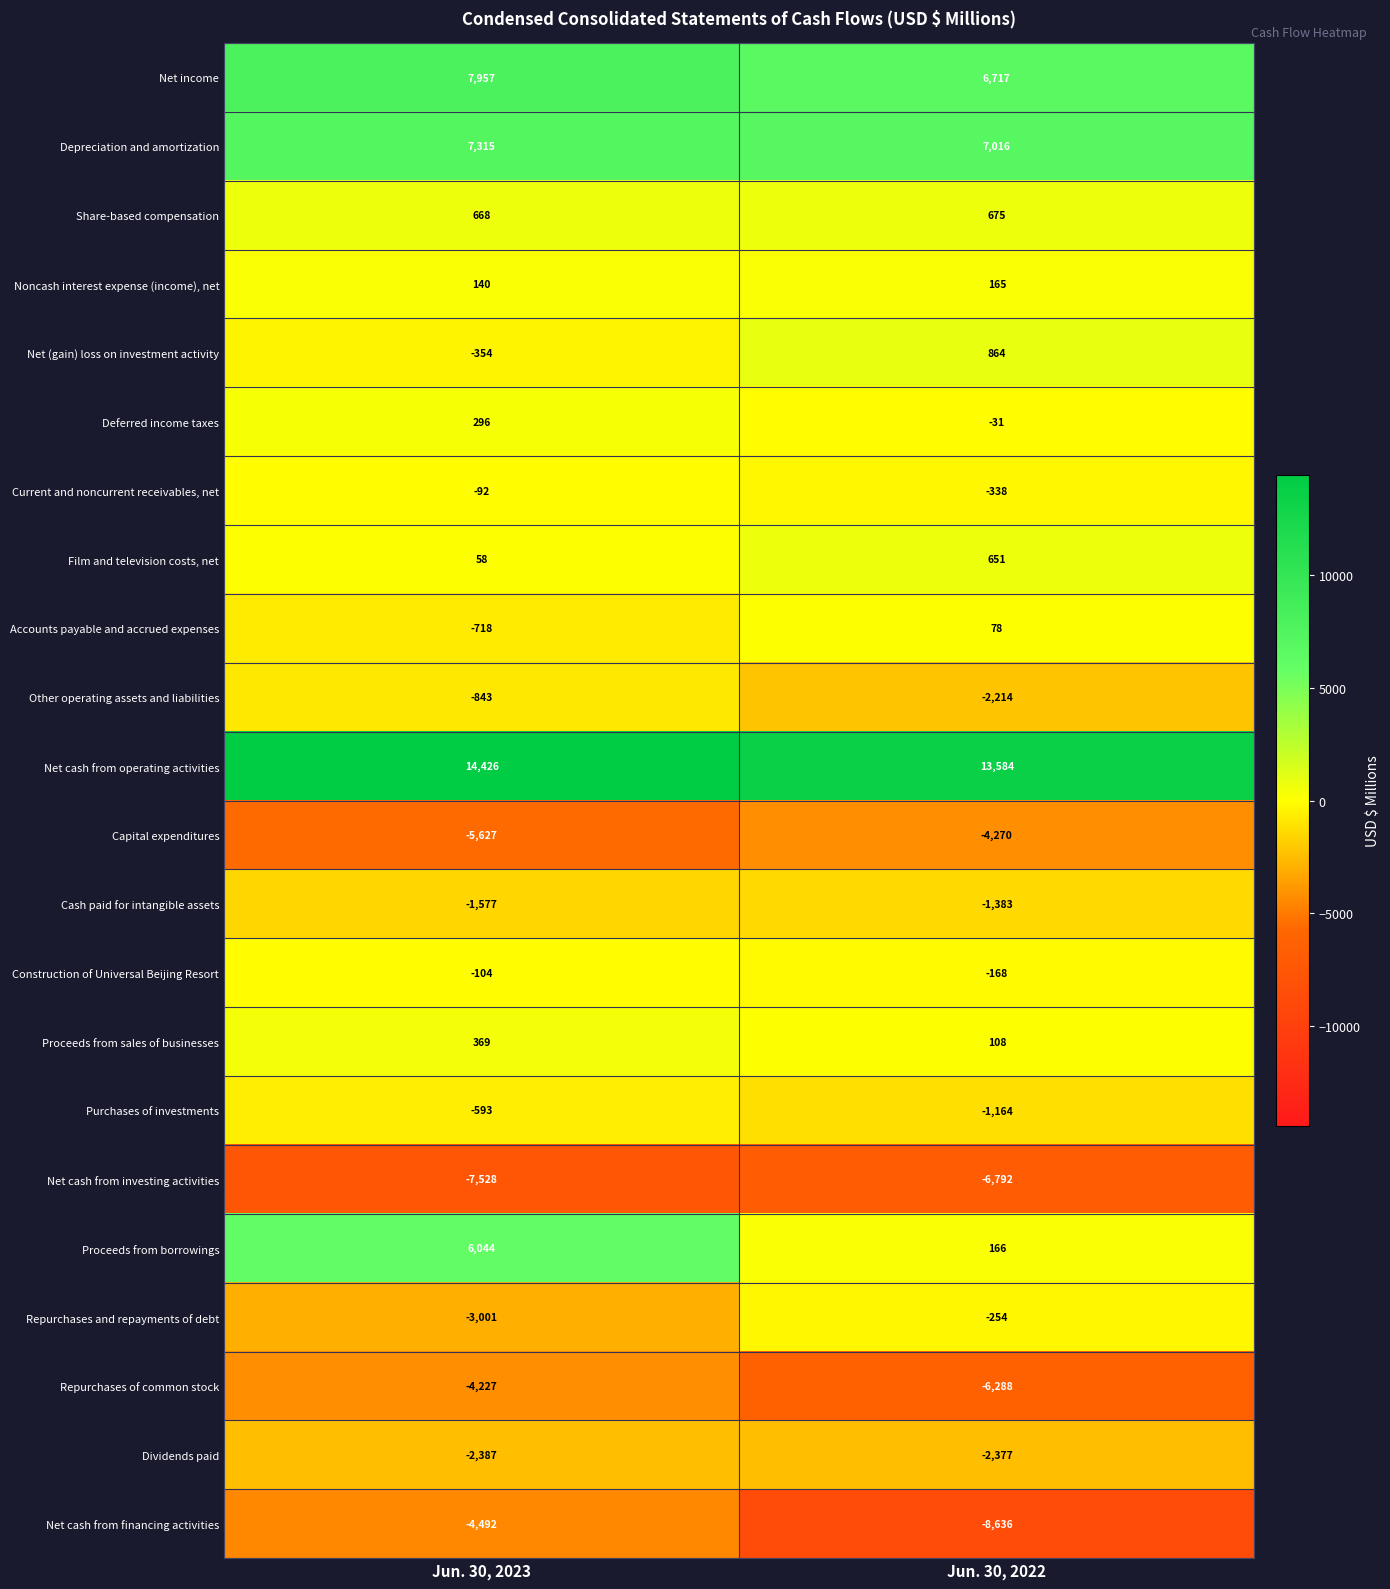

Is it true that Current and noncurrent receivables, net equals -338 at Jun. 30, 2022?

True